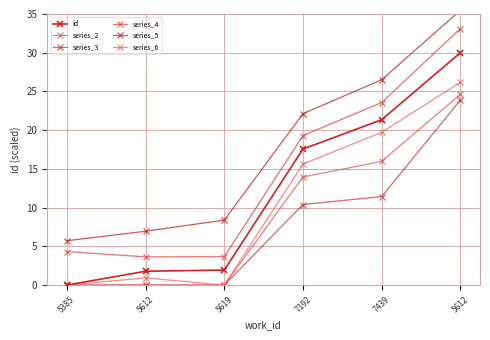

List the series in order of their peak value, highest first.

series_5, series_4, id, series_6, series_2, series_3